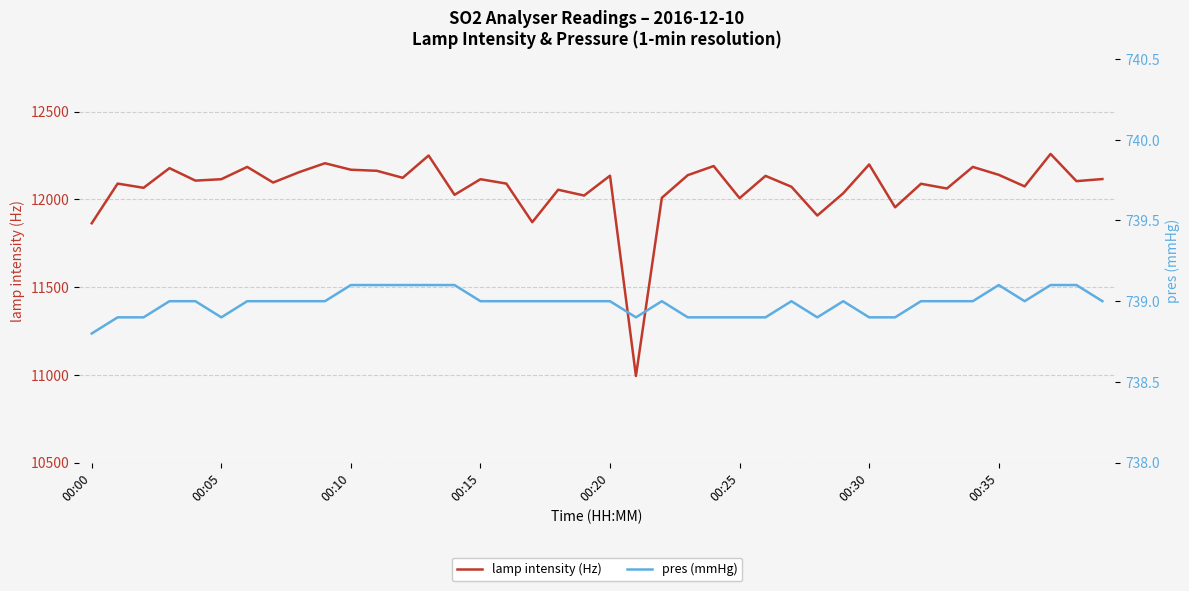

What are all the series names shown in the legend?

lamp intensity (Hz), pres (mmHg)